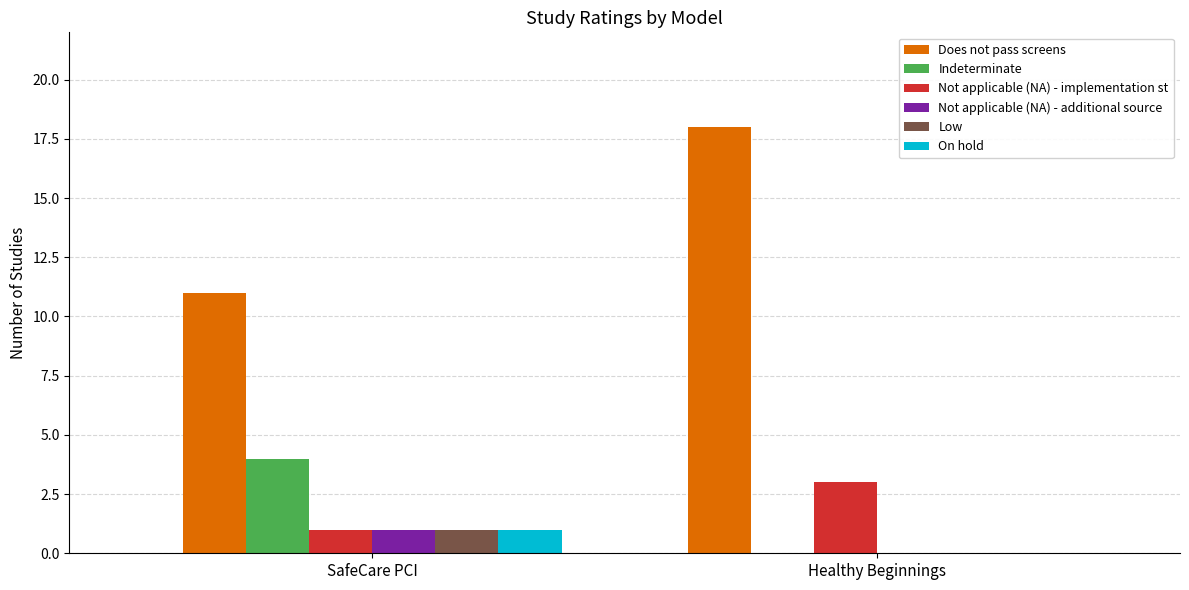

The Not applicable (NA) - implementation st series shows 1 at SafeCare PCI. True or false?

True